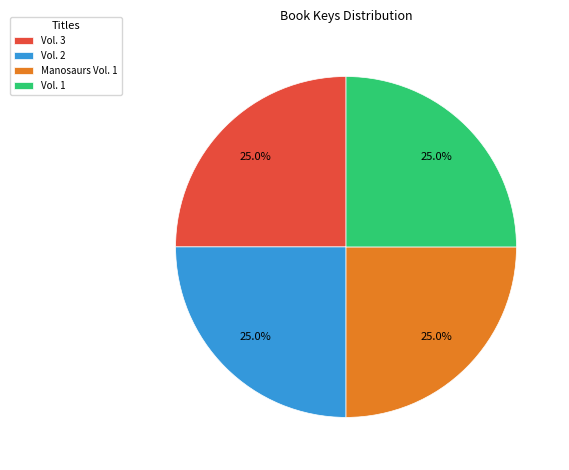

What portion of the pie excludes Vol. 2?

75.0%